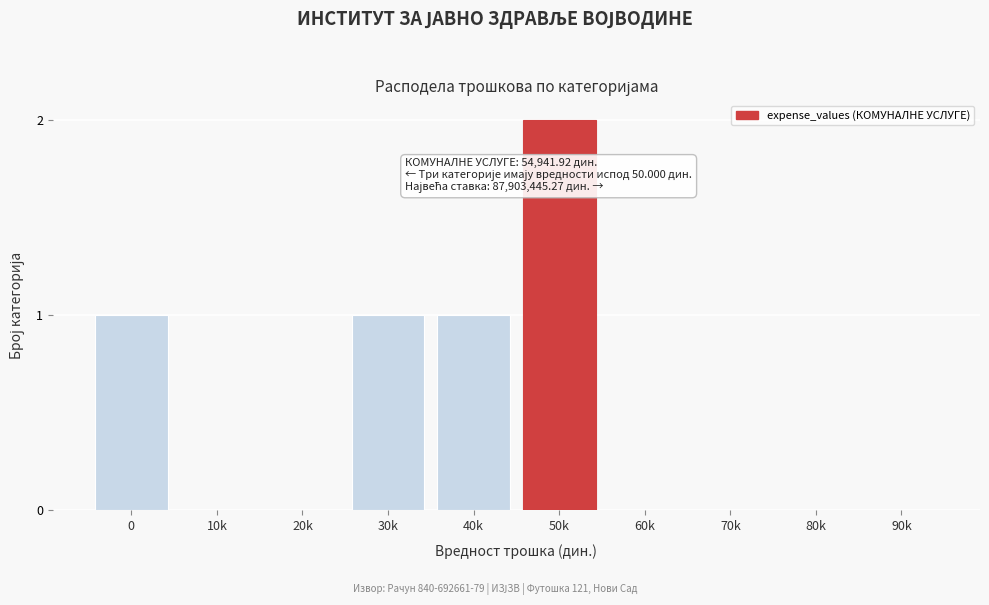

Reading left to right, list all the values displayed in this chart.

0=1	10k=0	20k=0	30k=1	40k=1	50k=2	60k=0	70k=0	80k=0	90k=0